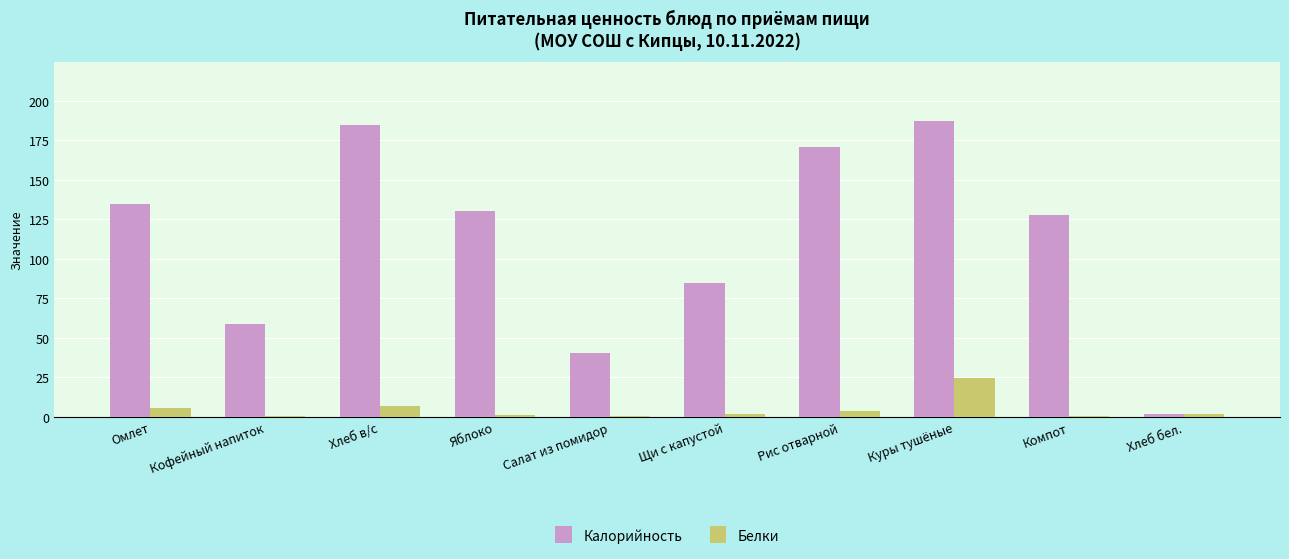

At which category is the sum across all series the highest?

Куры тушёные